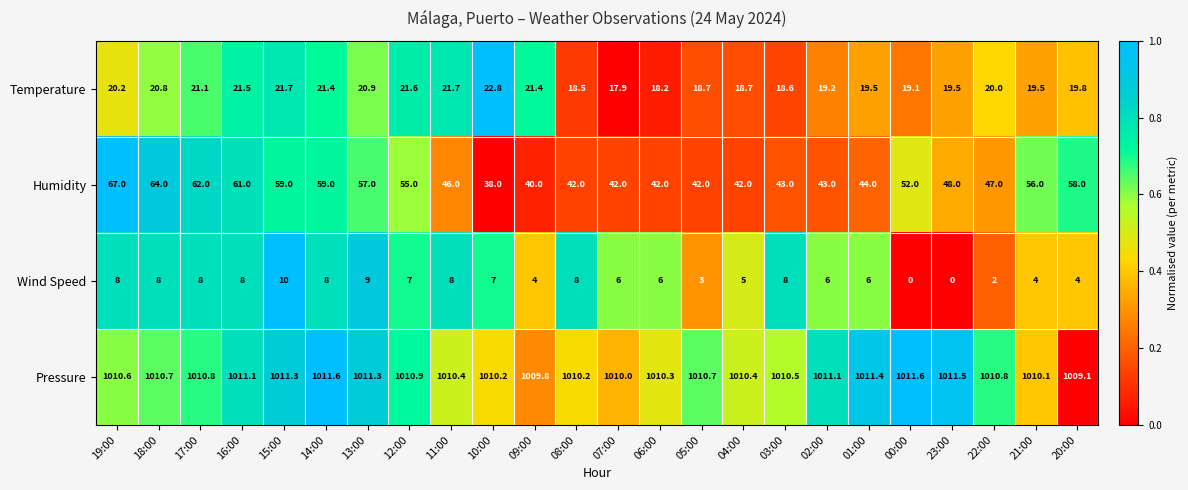

Which series has the largest range (max minus min)?

Humidity